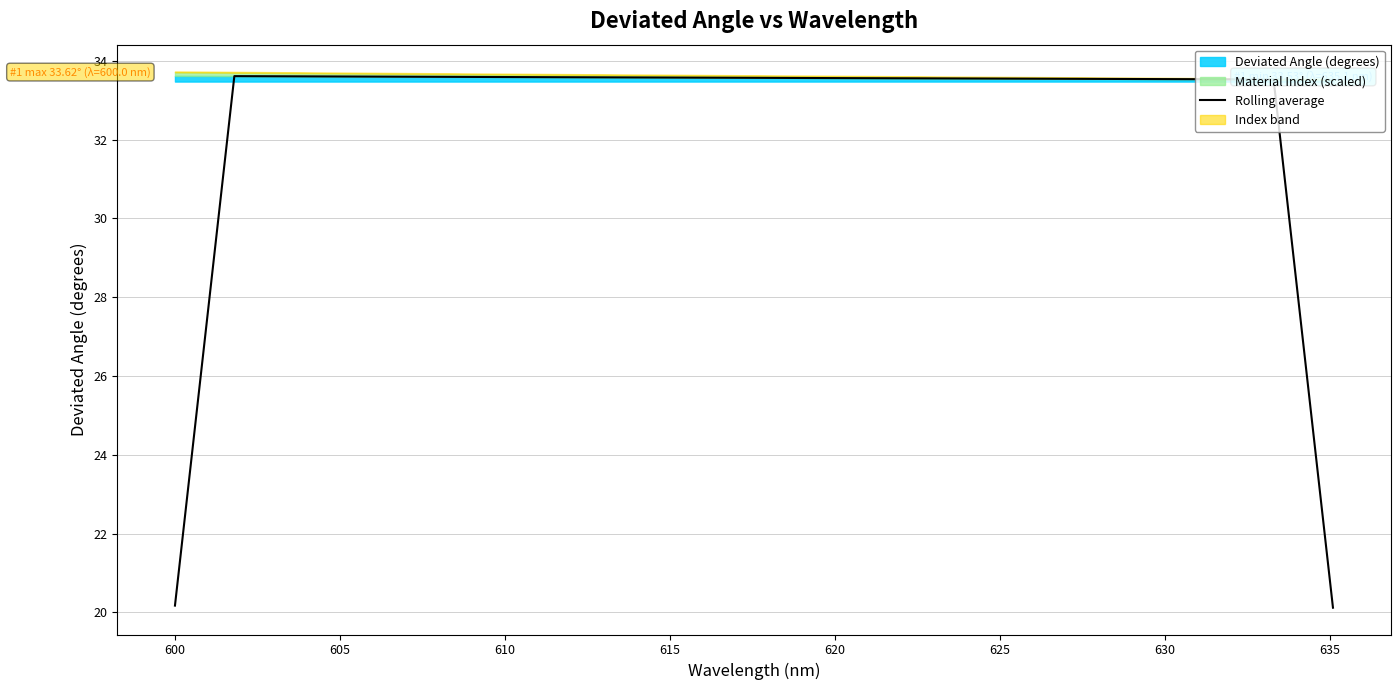

How many lines are shown in the chart?

1